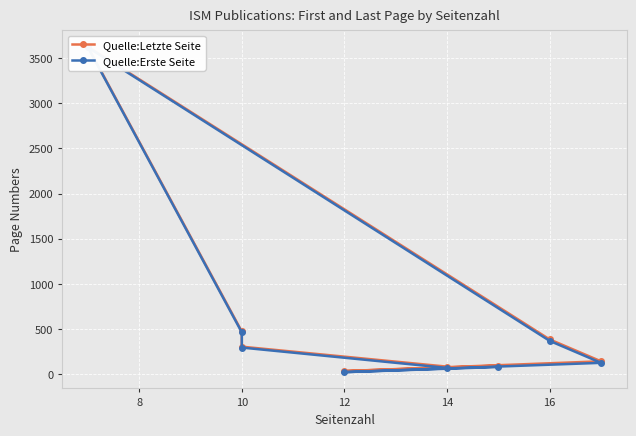

What are all the series names shown in the legend?

Quelle:Letzte Seite, Quelle:Erste Seite